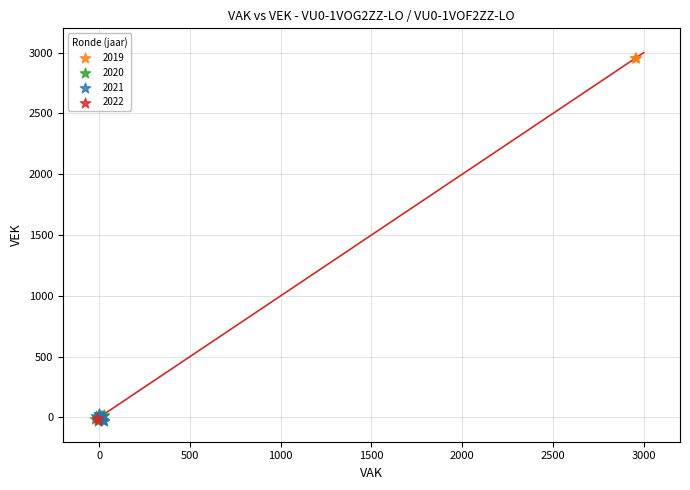

What are all the series names shown in the legend?

2019, 2020, 2021, 2022